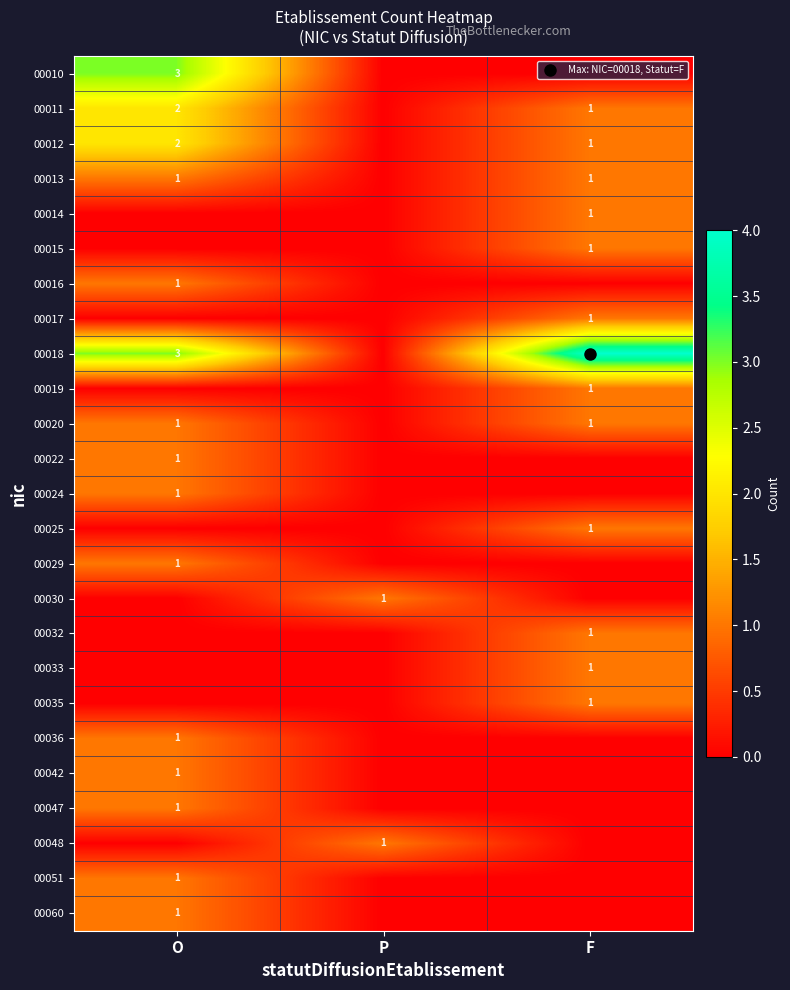

At which category is the sum across all series the highest?

O